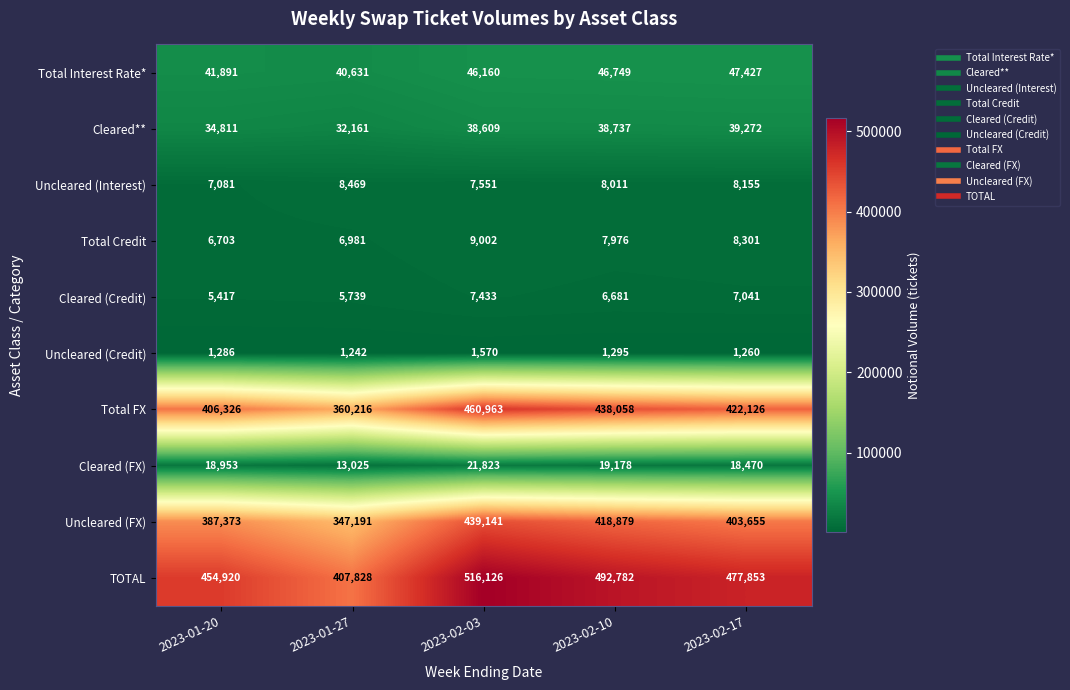

What is the difference between the highest and lowest values at 2023-01-20?

453634